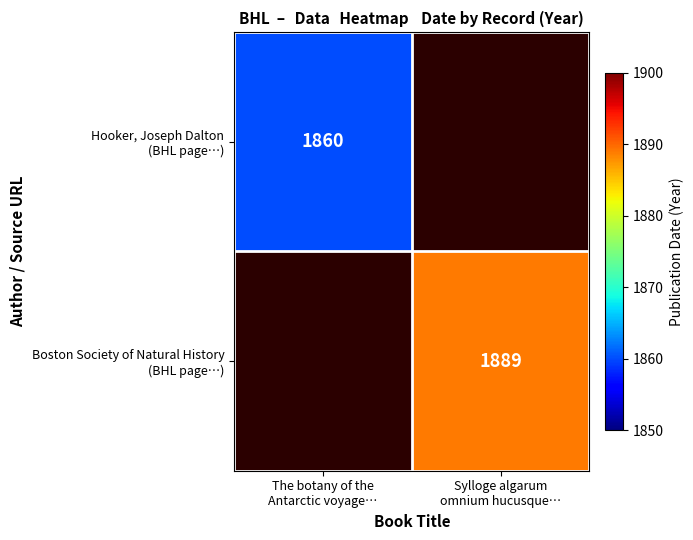

How many values in Hooker, Joseph Dalton (BHL page…) are above zero?

1